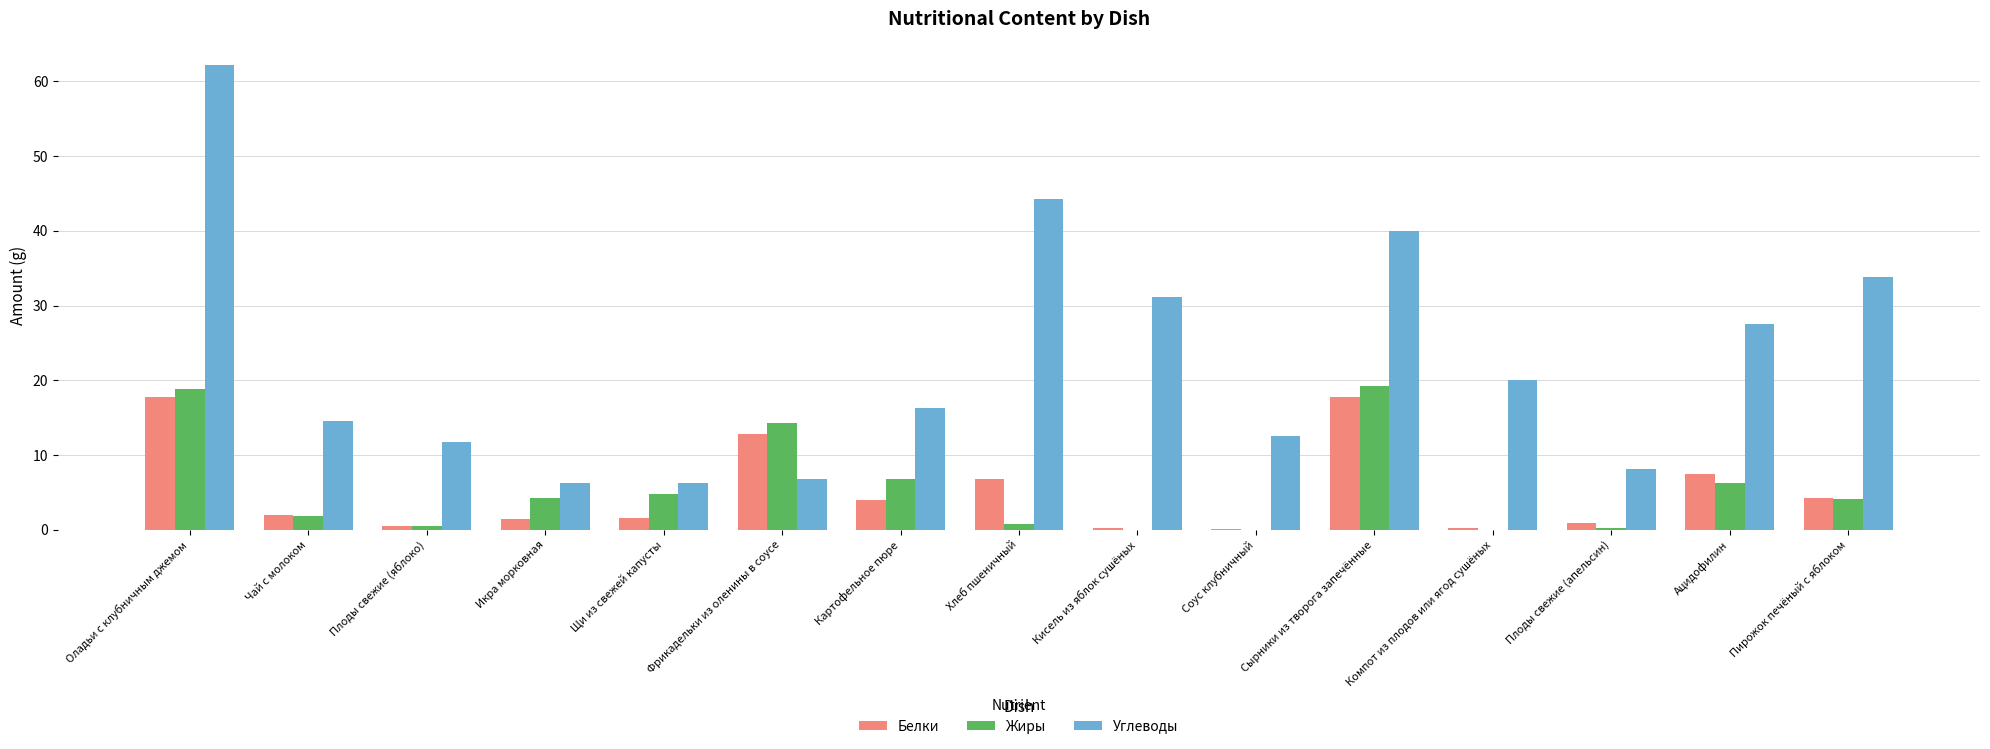

Which series has the largest total across all categories?

Углеводы